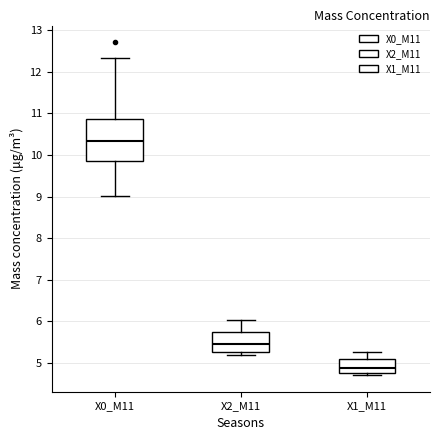

Reading left to right, transcribe this box plot: for each box, give where its median line is, the range the box spans, and where its two whiskers end, as read against the y-axis. The values are not printed on the chart, so give them approximately, as read against the axis.

X0_M11: median 10.3, box 9.9 to 10.9, whiskers 9.0 to 12.3
X2_M11: median 5.4, box 5.3 to 5.8, whiskers 5.2 to 6.0
X1_M11: median 4.9, box 4.8 to 5.1, whiskers 4.7 to 5.3